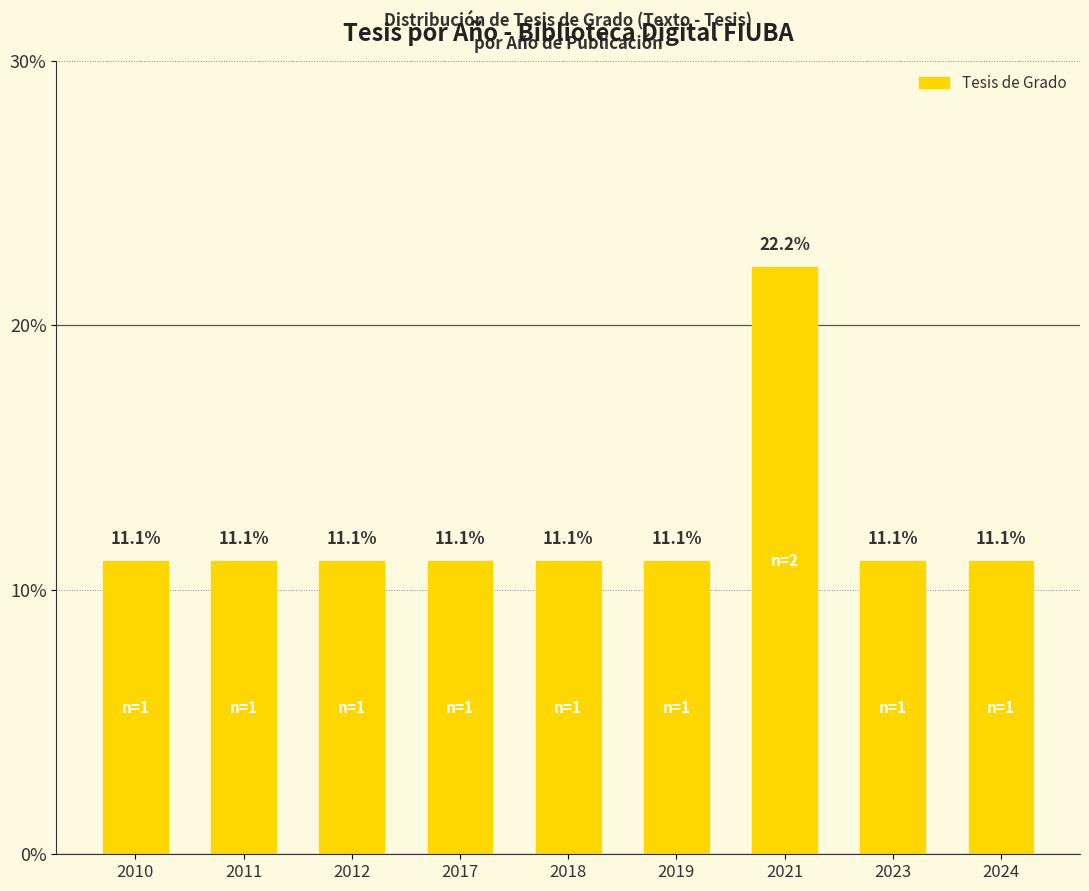

Reading right to left, transcribe all the data shown in this chart.

11.1	11.1	22.2	11.1	11.1	11.1	11.1	11.1	11.1